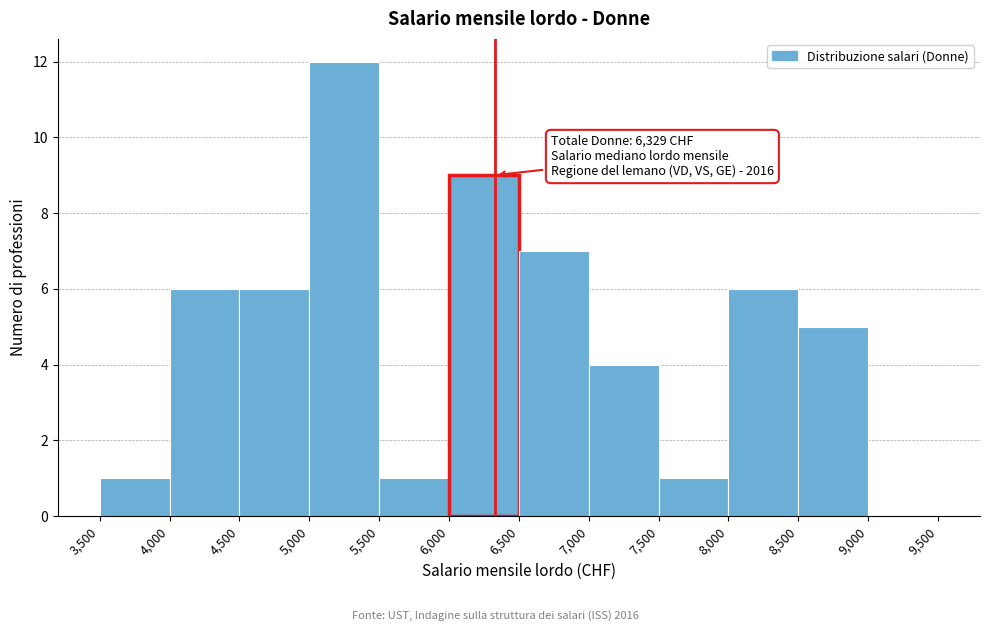

Over which range of the x-axis is the bar tallest?

5,000 to 5,500